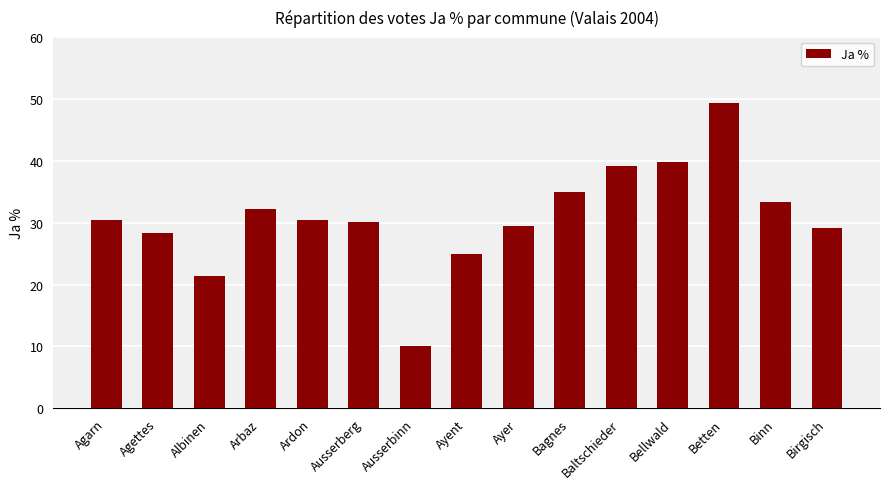

Which has a higher value, Agettes or Ausserberg?

Ausserberg